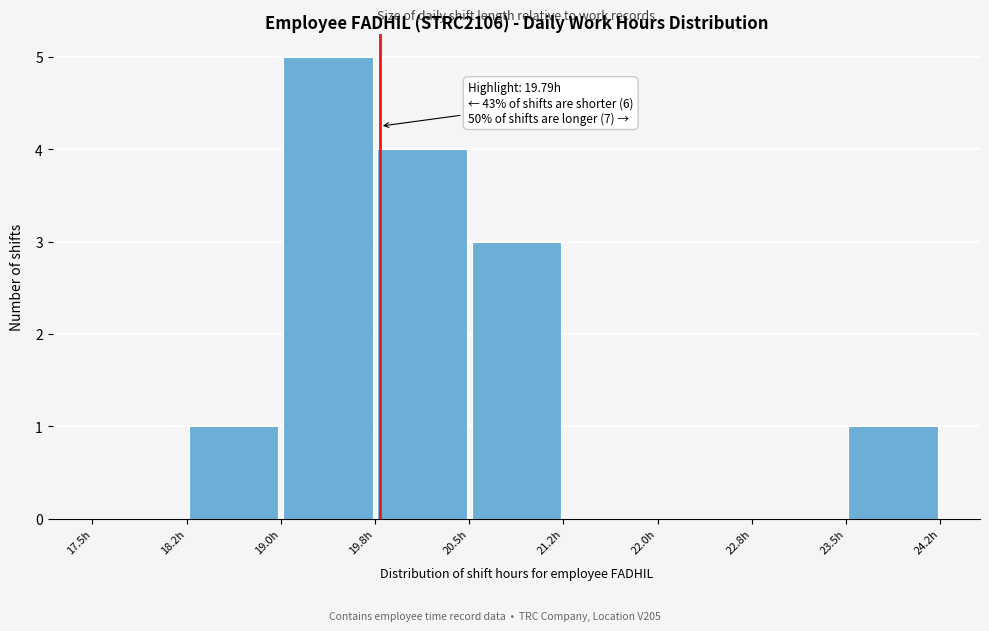

Which range on the x-axis has the tallest bar?

19.00 to 19.75